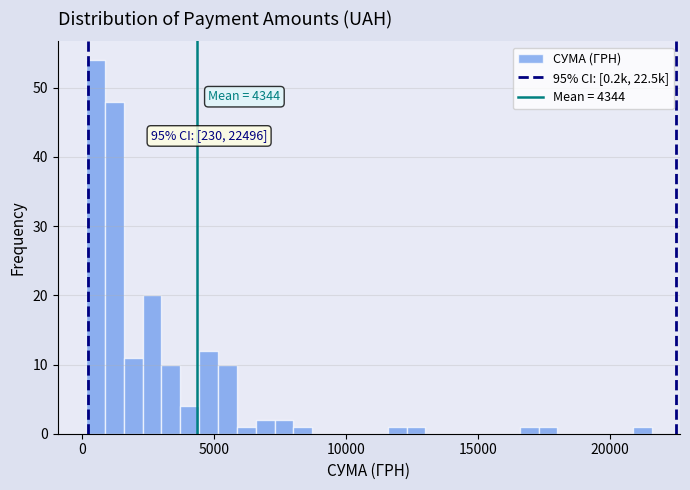

Read against the x-axis, roughly where is the centre of the tallest bar?

500